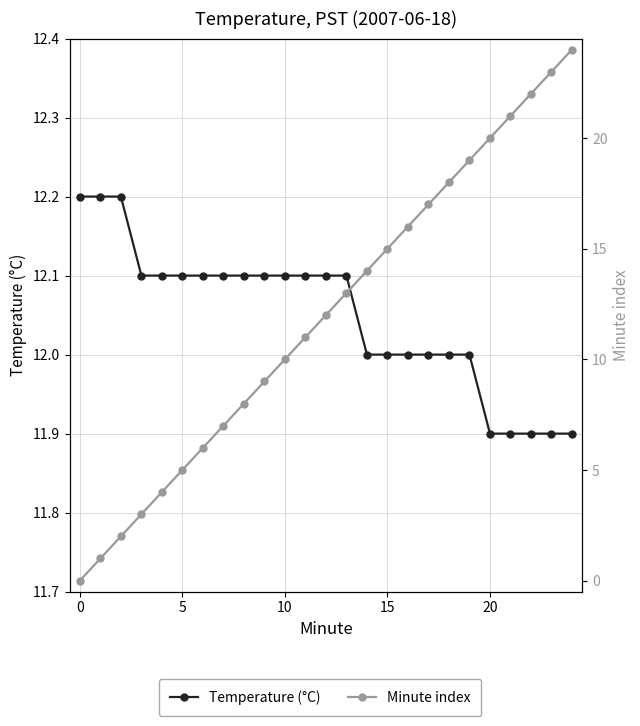

Reading right to left, transcribe all the data shown in this chart.

Temperature (°C): 11.9	11.9	11.9	11.9	11.9	12.0	12.0	12.0	12.0	12.0	12.0	12.1	12.1	12.1	12.1	12.1	12.1	12.1	12.1	12.1	12.1	12.1	12.2	12.2	12.2
Minute index: 24.0	23.0	22.0	21.0	20.0	19.0	18.0	17.0	16.0	15.0	14.0	13.0	12.0	11.0	10.0	9.0	8.0	7.0	6.0	5.0	4.0	3.0	2.0	1.0	0.0